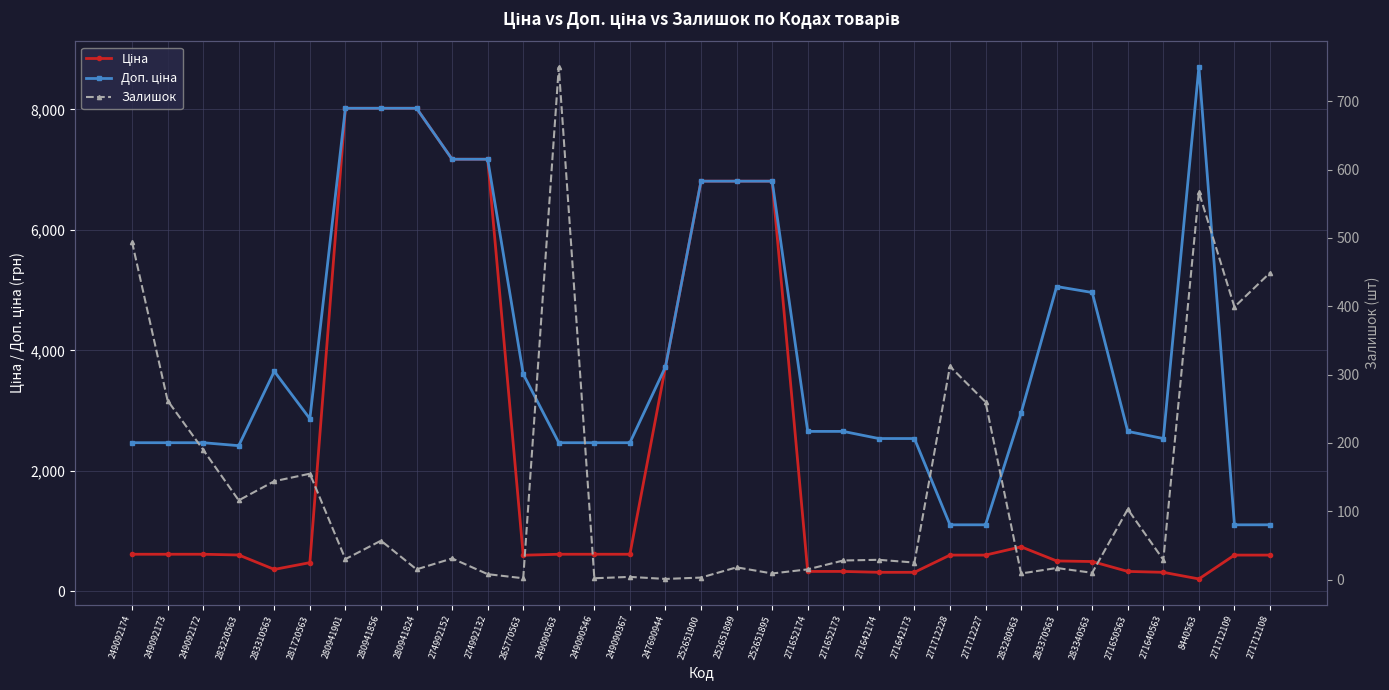

What is the difference between the highest and lowest values at 249090367?

2464.5